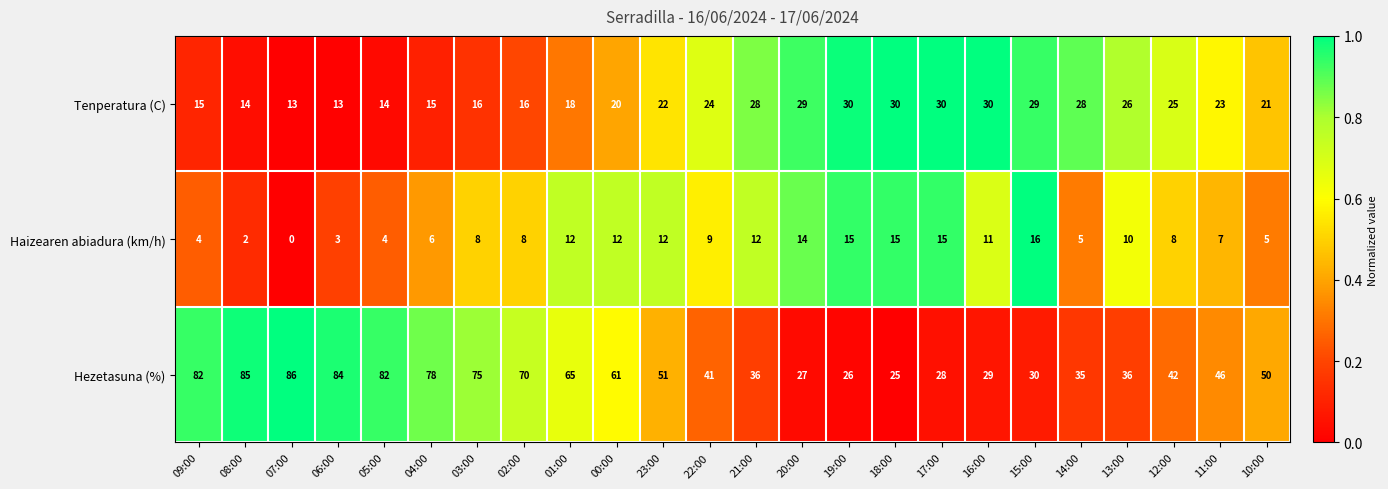

What is the difference between the Hezetasuna (%) values at 05:00 and 00:00?

21